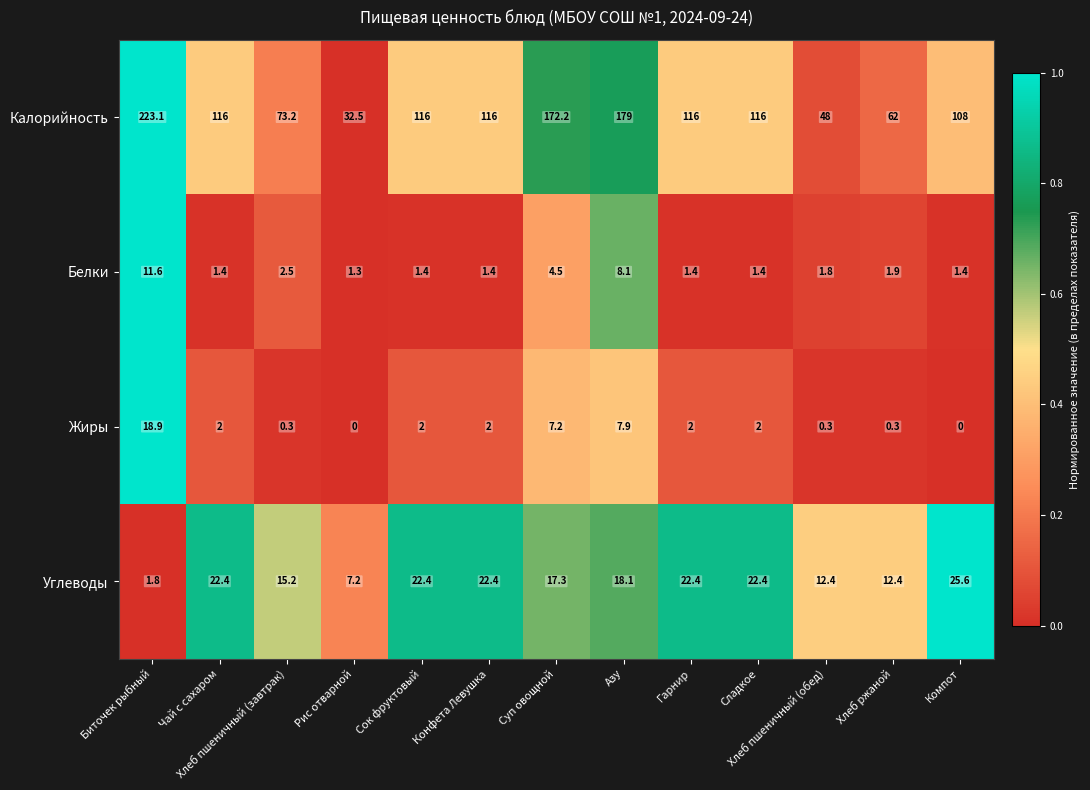

List the series in order of their peak value, highest first.

Калорийность, Углеводы, Жиры, Белки